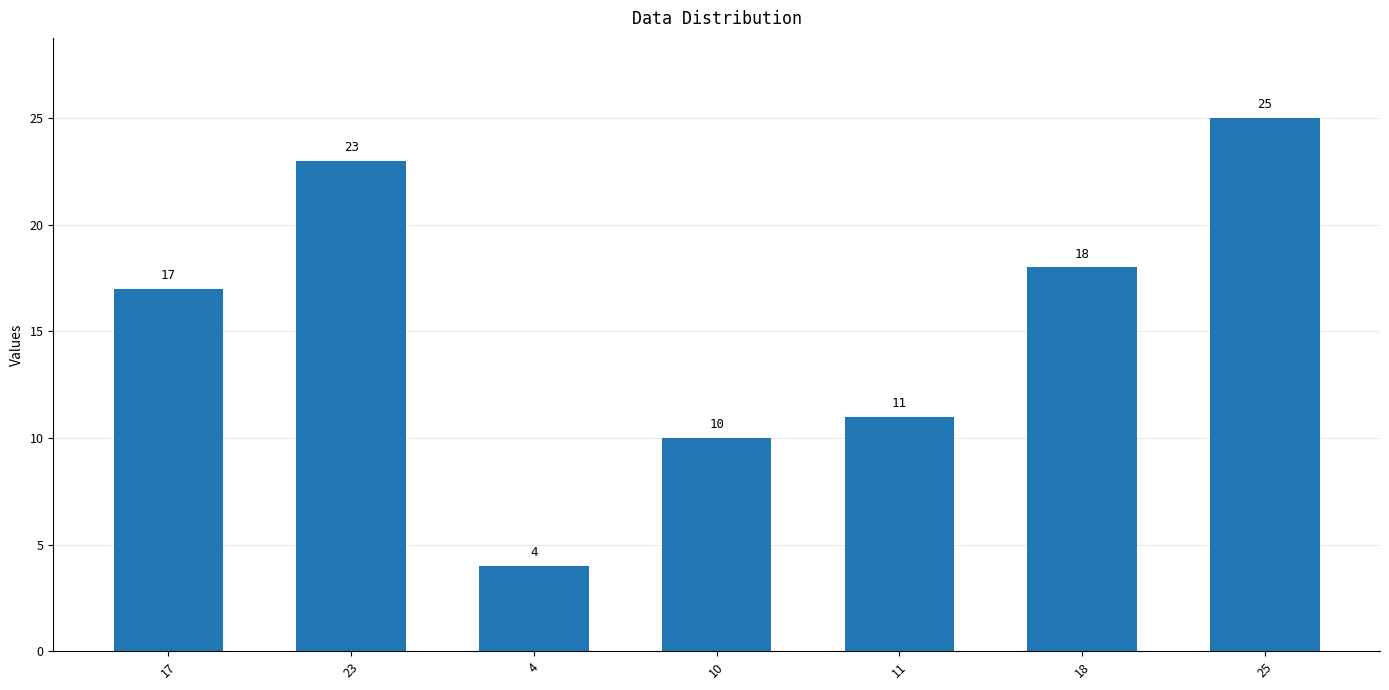

What is the value of the 5th bar from the left?

11